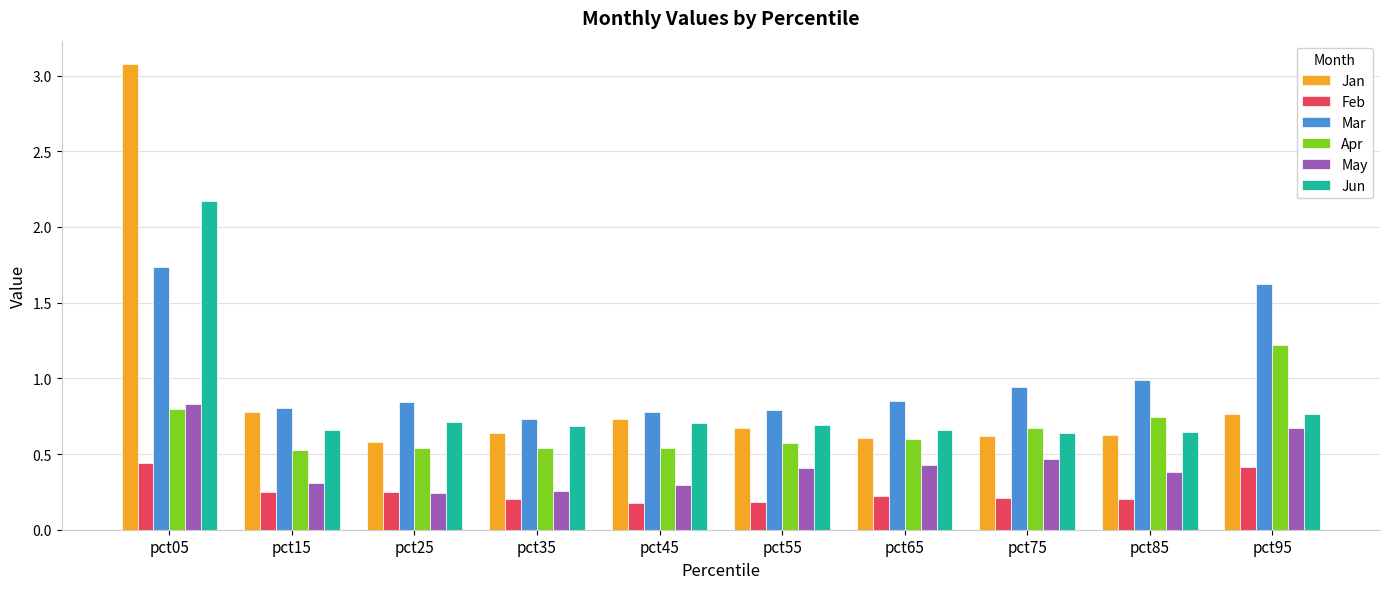

Is the value of Jun at pct45 greater than the value of Apr at pct45?

Yes